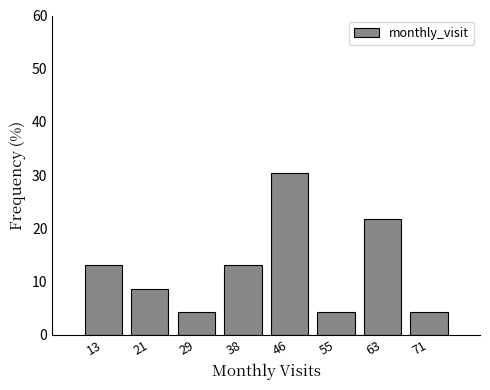

Reading left to right, extract all data points from this chart.

13.0	8.7	4.3	13.0	30.4	4.3	21.7	4.3